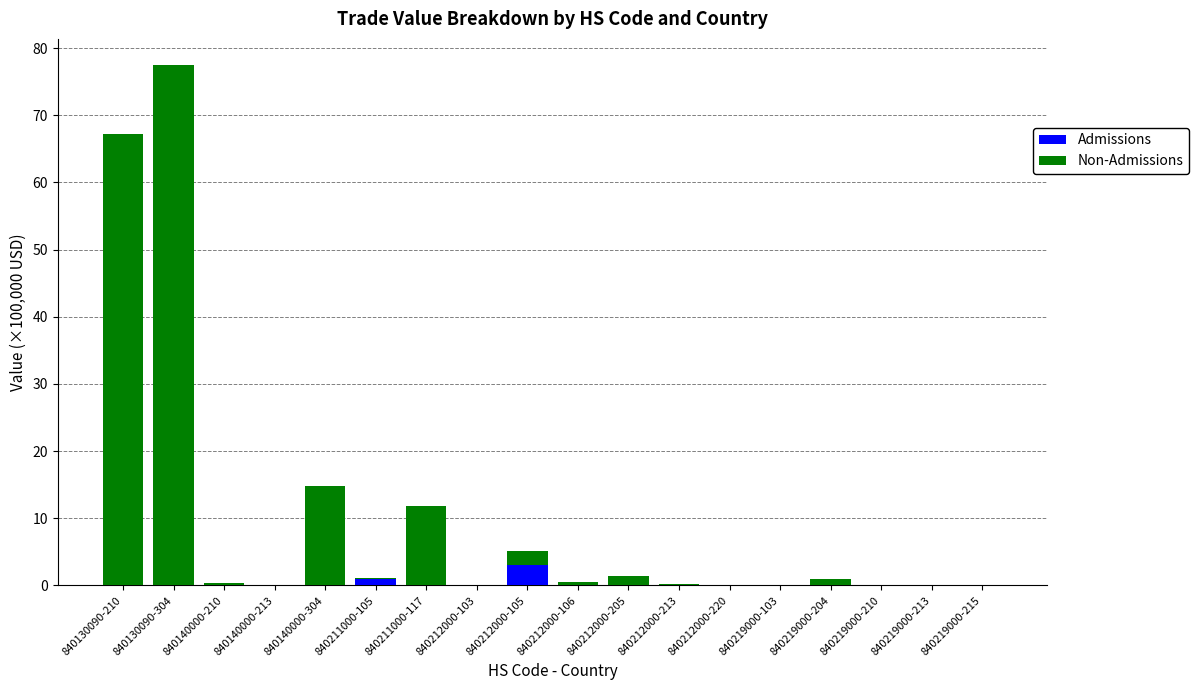

At which label is Admissions closest to 1?

840211000-105